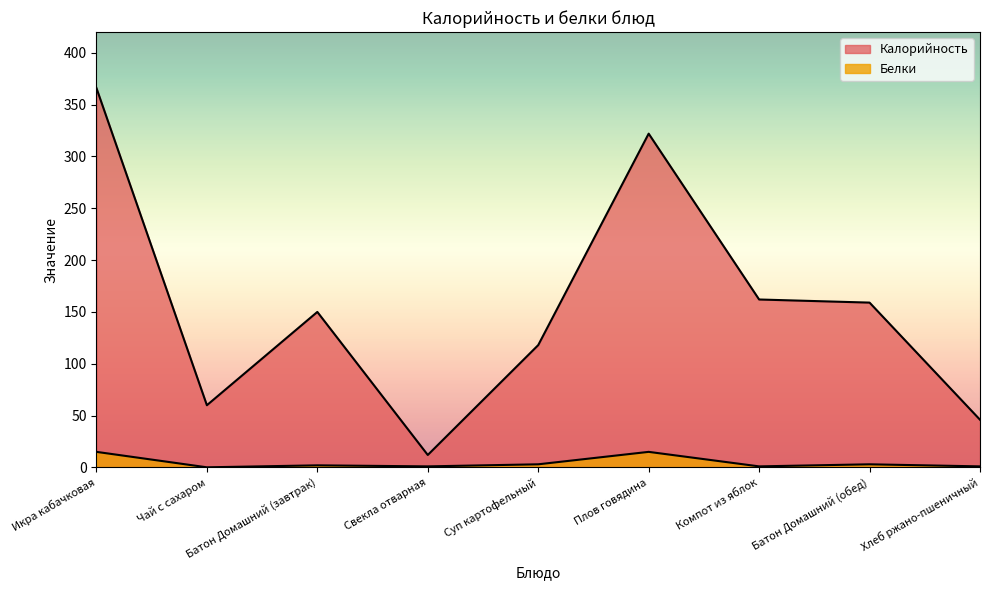

How many interior local peaks does the Калорийность series have?

2